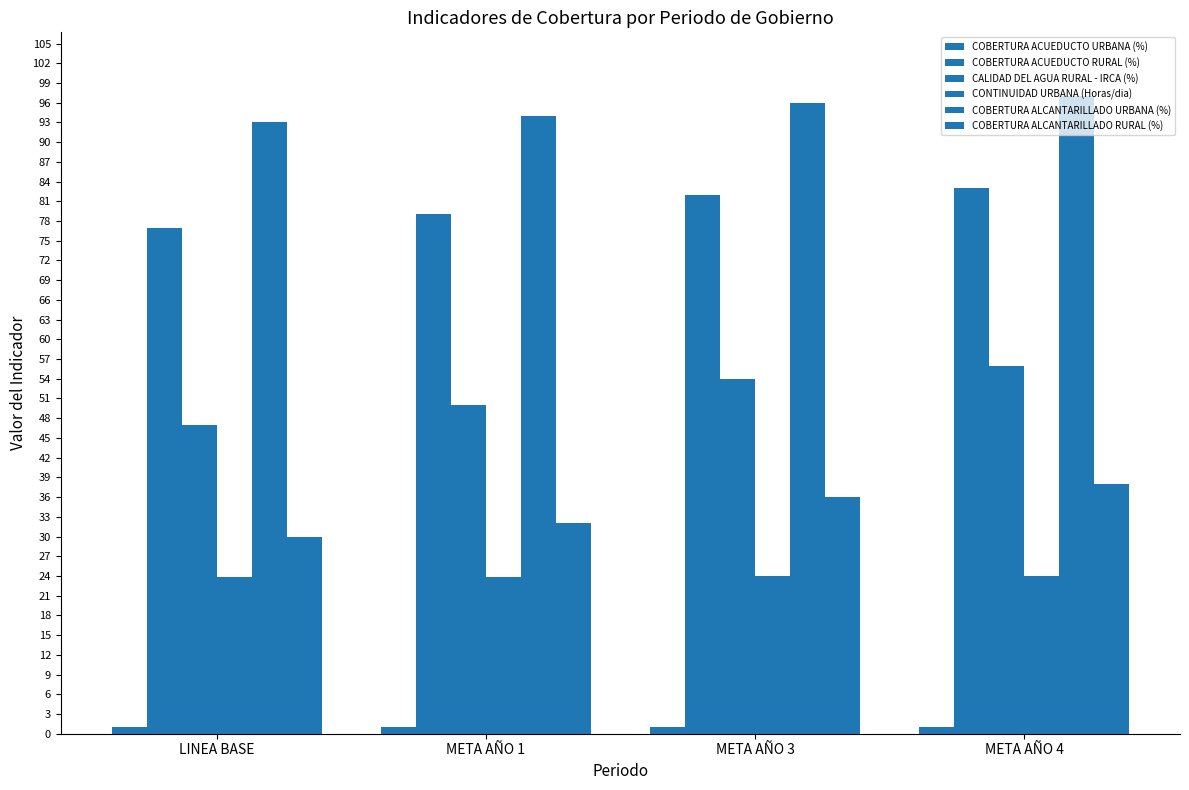

Rank the series by their maximum value, from highest to lowest.

COBERTURA ALCANTARILLADO URBANA (%), COBERTURA ACUEDUCTO RURAL (%), CALIDAD DEL AGUA RURAL - IRCA (%), COBERTURA ALCANTARILLADO RURAL (%), CONTINUIDAD URBANA (Horas/dia), COBERTURA ACUEDUCTO URBANA (%)